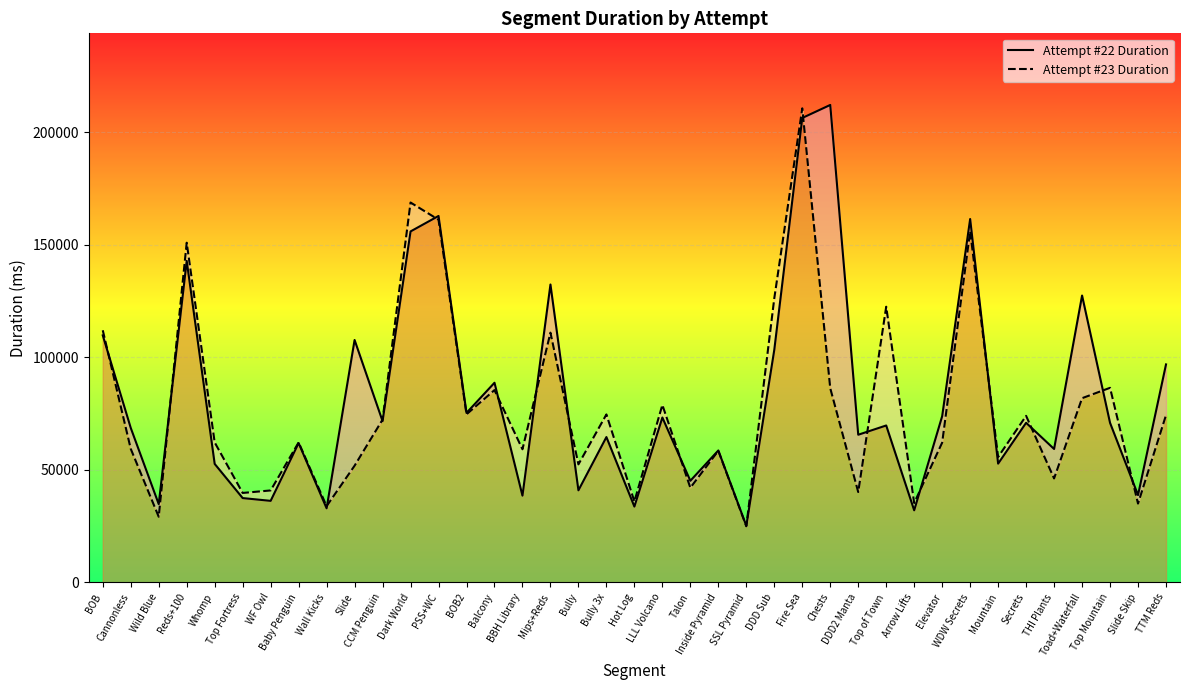

What position from the right is Dark World?

28